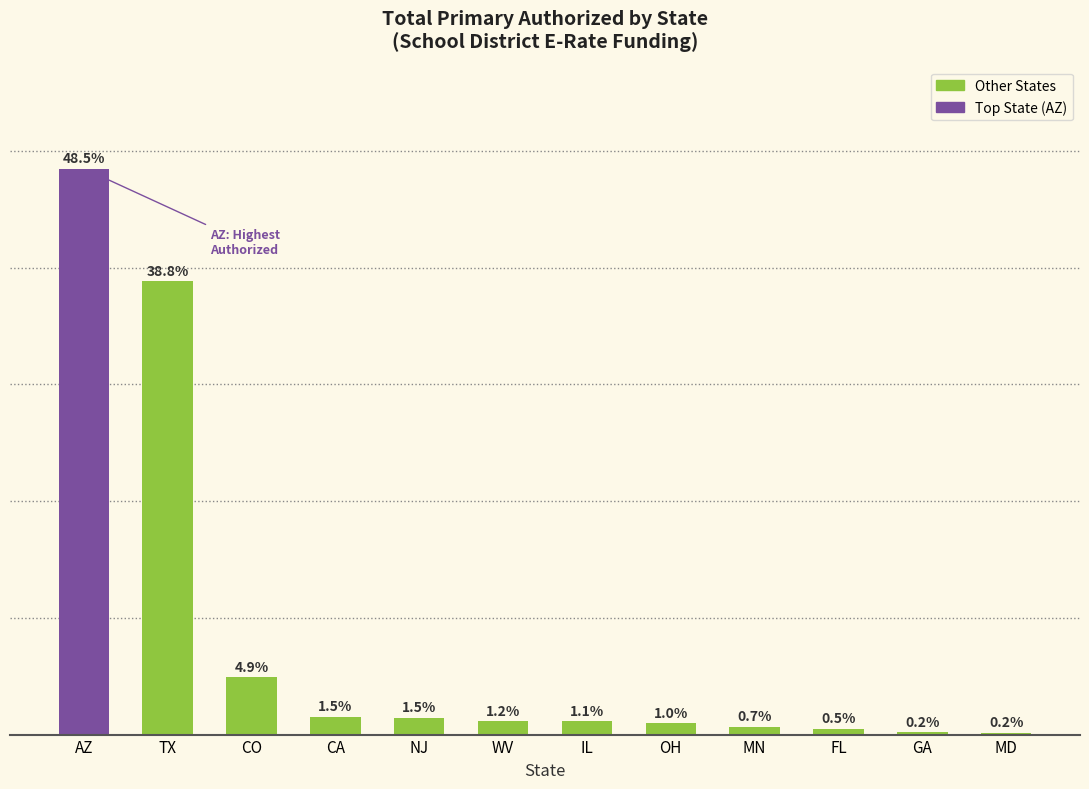

Which has a higher value, TX or MN?

TX